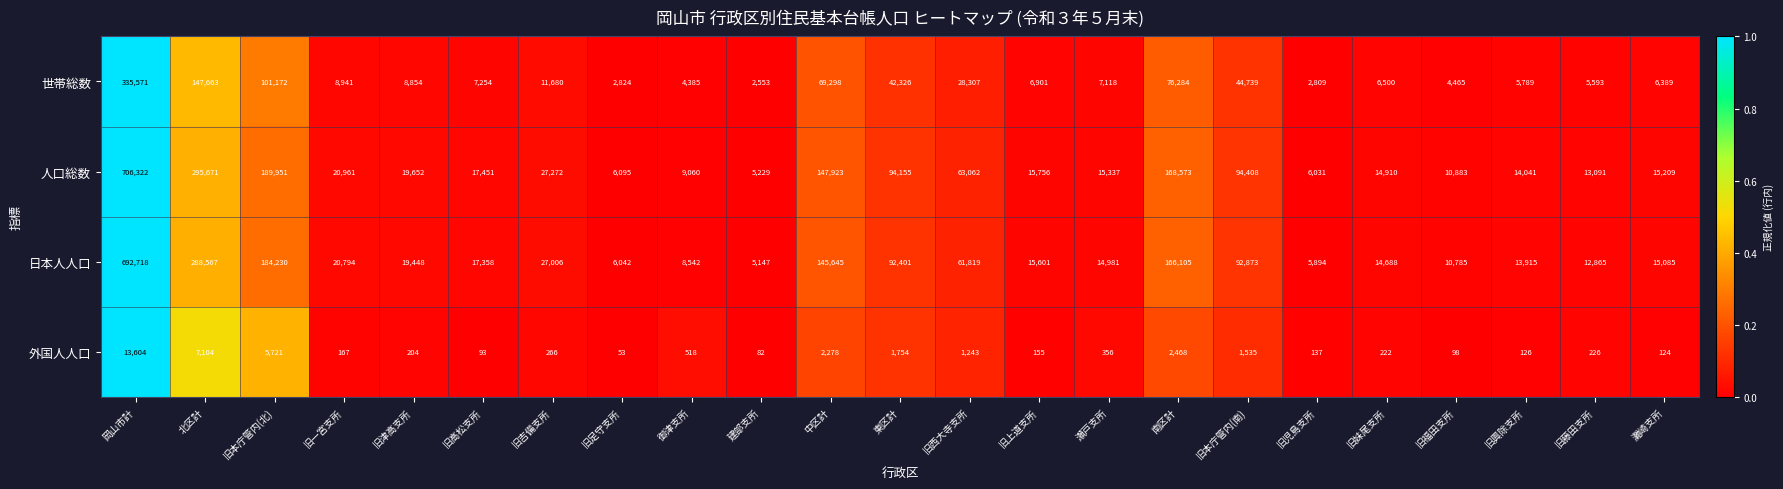

What is the difference between the highest and lowest values at 旧西大寺支所?

61819